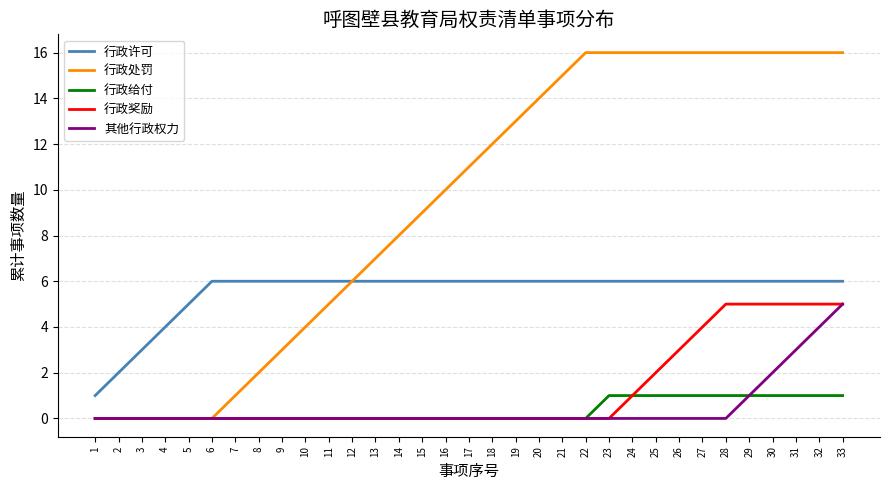

Reading left to right, list all the values displayed in this chart.

行政许可: 1=1	2=2	3=3	4=4	5=5	6=6	7=6	8=6	9=6	10=6	11=6	12=6	13=6	14=6	15=6	16=6	17=6	18=6	19=6	20=6	21=6	22=6	23=6	24=6	25=6	26=6	27=6	28=6	29=6	30=6	31=6	32=6	33=6
行政处罚: 1=0	2=0	3=0	4=0	5=0	6=0	7=1	8=2	9=3	10=4	11=5	12=6	13=7	14=8	15=9	16=10	17=11	18=12	19=13	20=14	21=15	22=16	23=16	24=16	25=16	26=16	27=16	28=16	29=16	30=16	31=16	32=16	33=16
行政给付: 1=0	2=0	3=0	4=0	5=0	6=0	7=0	8=0	9=0	10=0	11=0	12=0	13=0	14=0	15=0	16=0	17=0	18=0	19=0	20=0	21=0	22=0	23=1	24=1	25=1	26=1	27=1	28=1	29=1	30=1	31=1	32=1	33=1
行政奖励: 1=0	2=0	3=0	4=0	5=0	6=0	7=0	8=0	9=0	10=0	11=0	12=0	13=0	14=0	15=0	16=0	17=0	18=0	19=0	20=0	21=0	22=0	23=0	24=1	25=2	26=3	27=4	28=5	29=5	30=5	31=5	32=5	33=5
其他行政权力: 1=0	2=0	3=0	4=0	5=0	6=0	7=0	8=0	9=0	10=0	11=0	12=0	13=0	14=0	15=0	16=0	17=0	18=0	19=0	20=0	21=0	22=0	23=0	24=0	25=0	26=0	27=0	28=0	29=1	30=2	31=3	32=4	33=5